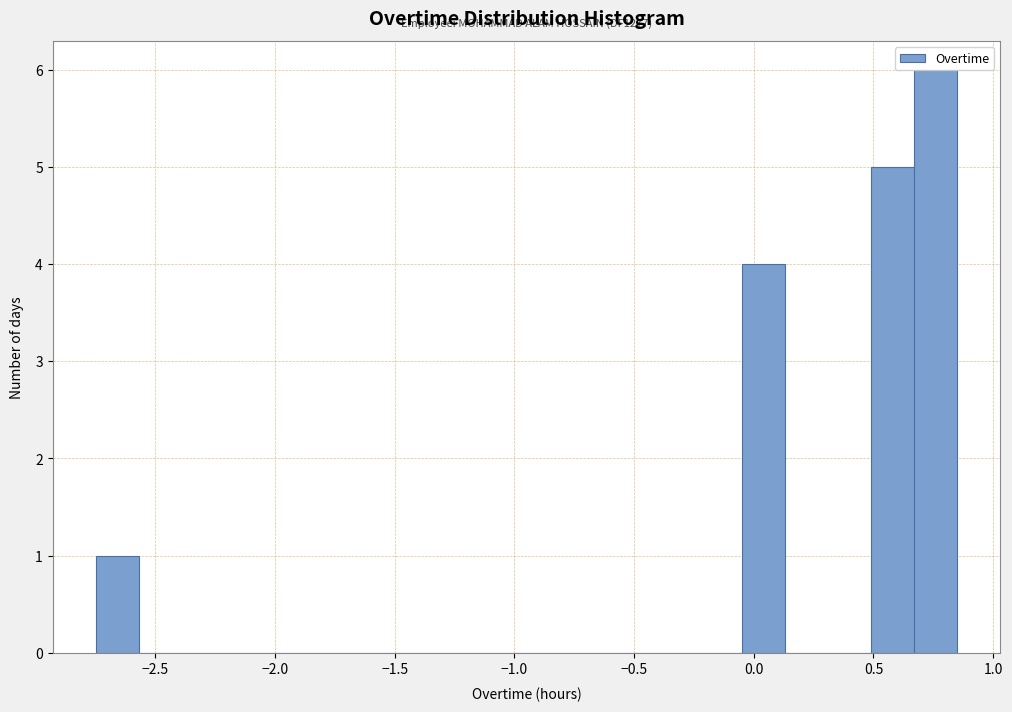

Around what value on the x-axis is the tallest bar? Give the approximate position of its centre, as read against the axis.

0.75